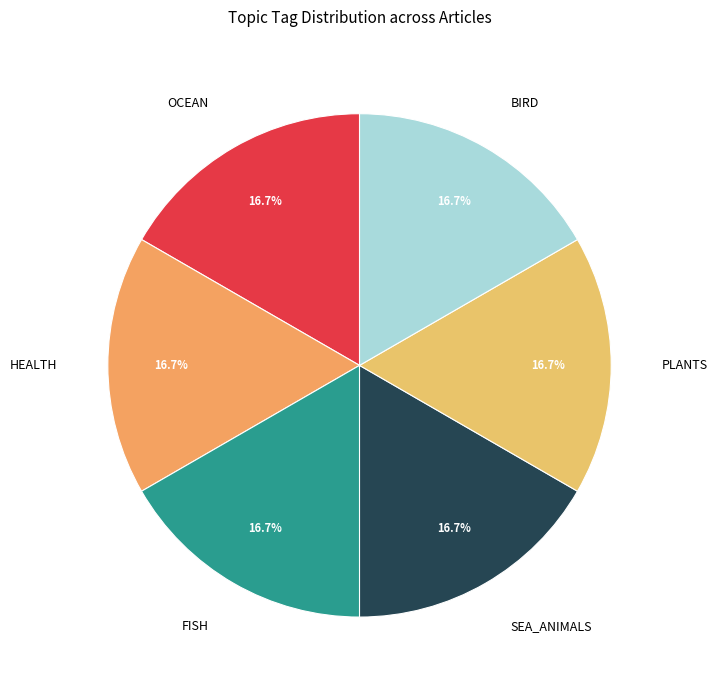

To the nearest percent, what is the difference between the largest and smallest slice percentages?

0%